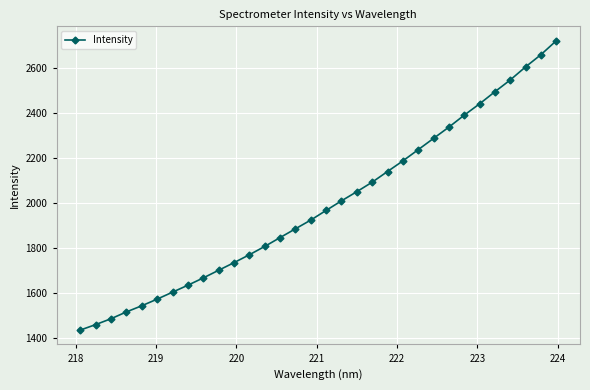

True or false: the data has more than 2 interior local peaks.

False